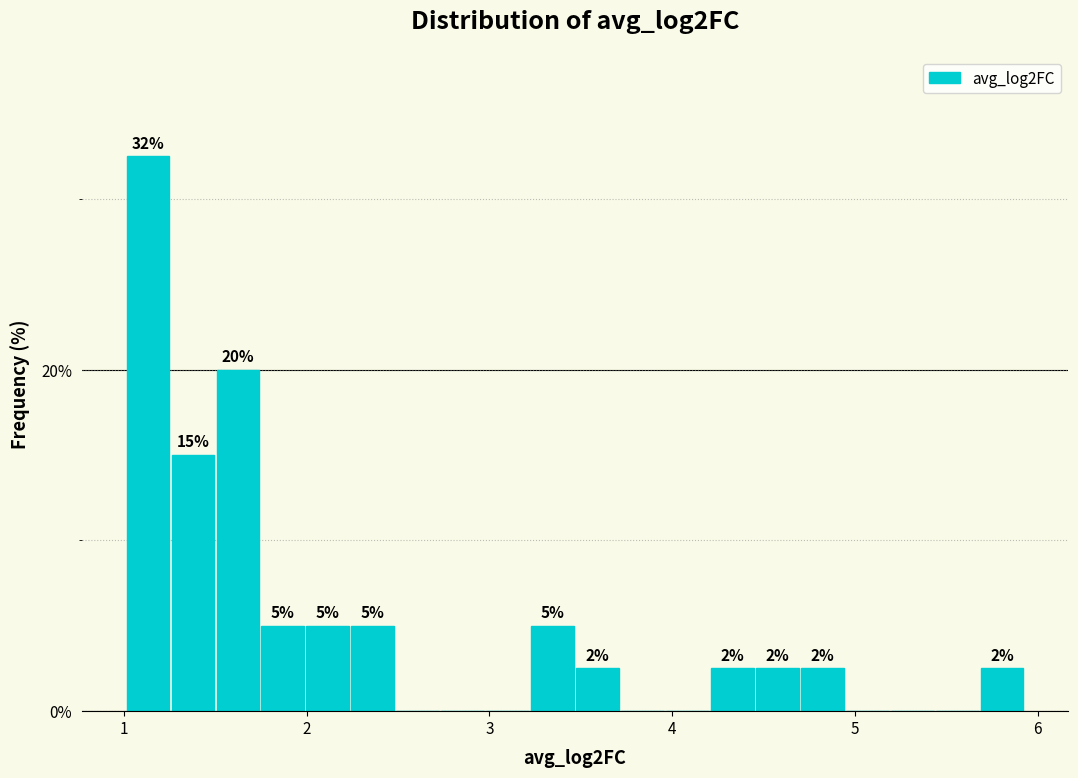

Read against the x-axis, roughly where is the centre of the tallest bar?

1.1